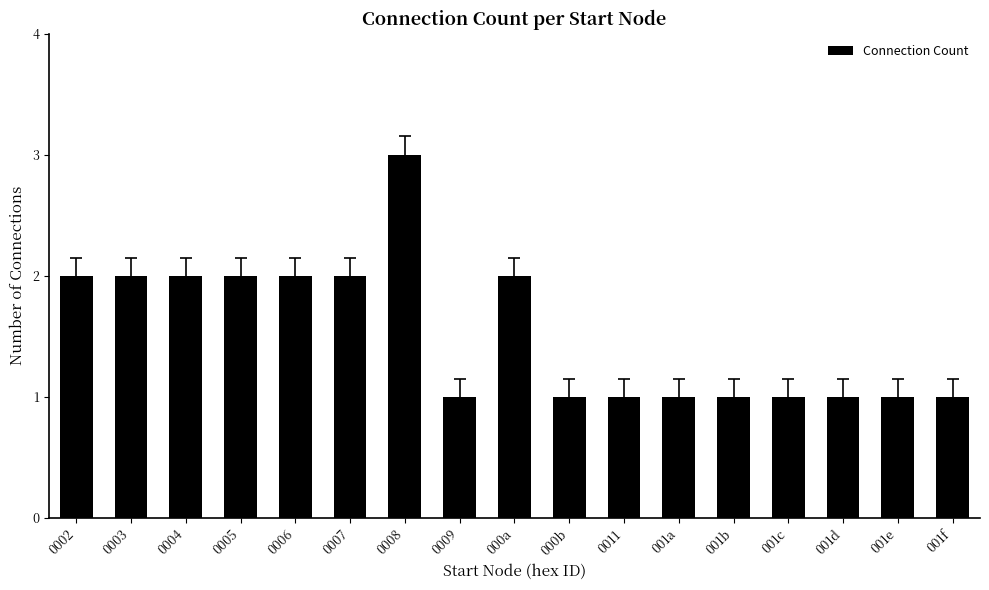

How many categories are shown in the chart?

17